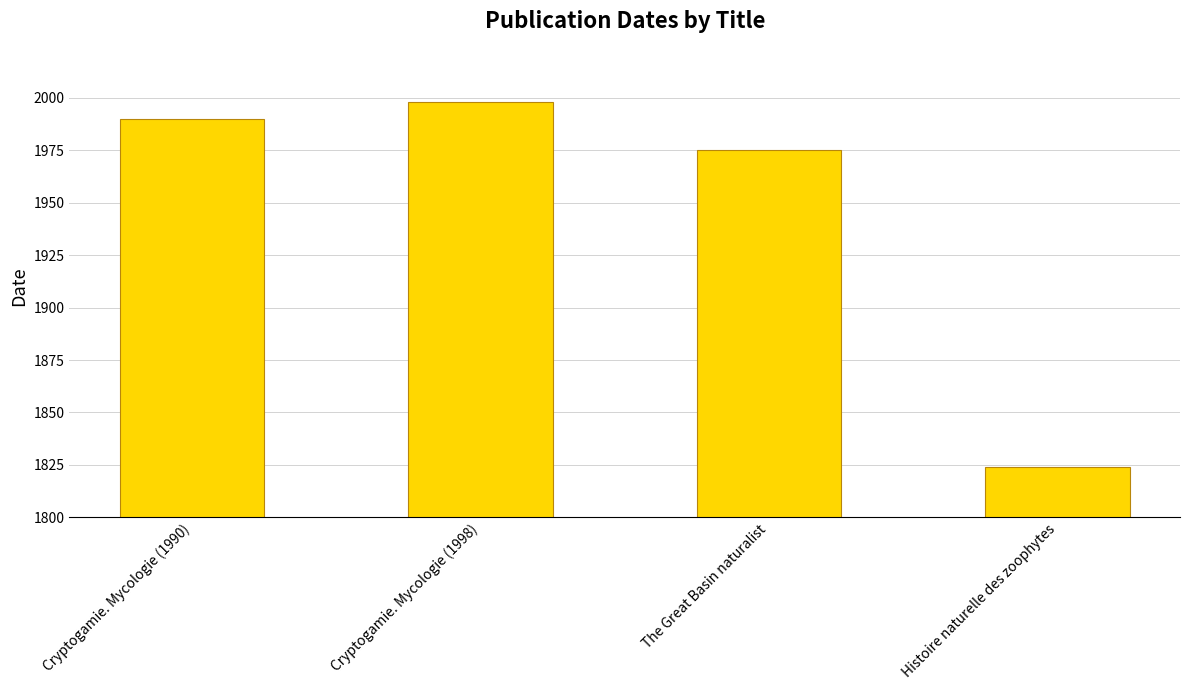

Approximately how many times larger is the value at Histoire naturelle des zoophytes compared to Cryptogamie. Mycologie (1990)?

0.9